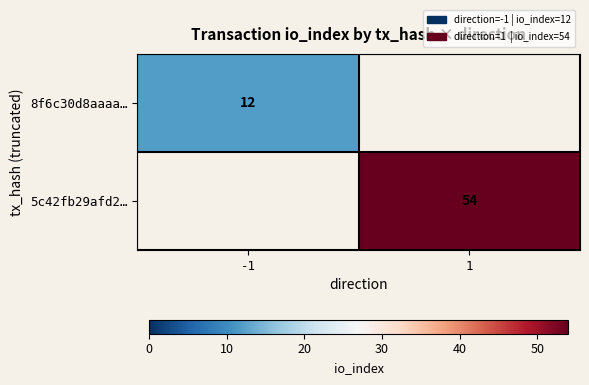

Is it true that 8f6c30d8aaaa… equals 6 at -1?

False